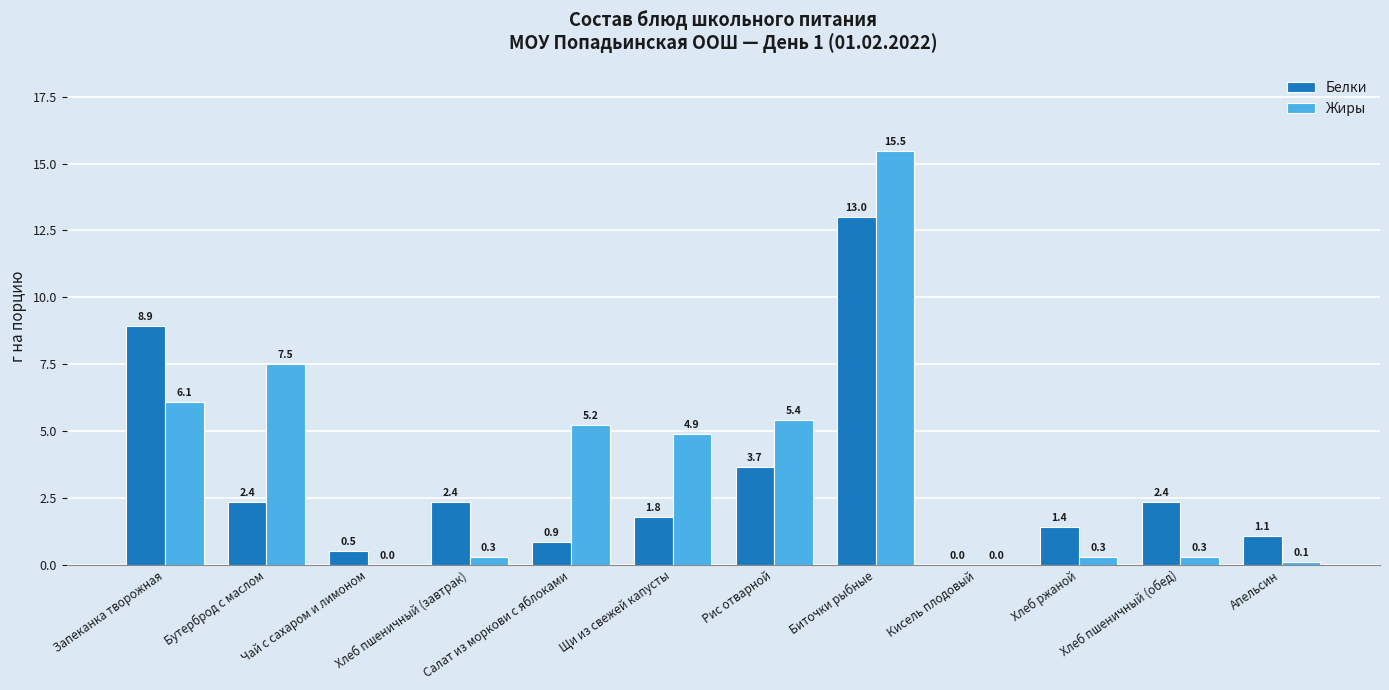

Are the bars grouped side by side (vs. stacked)?

Yes